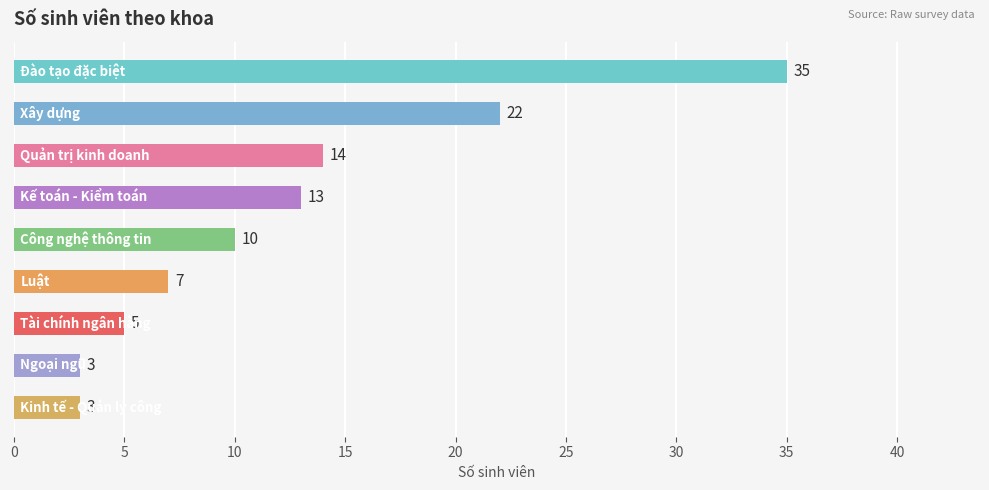

What is the average value?

12